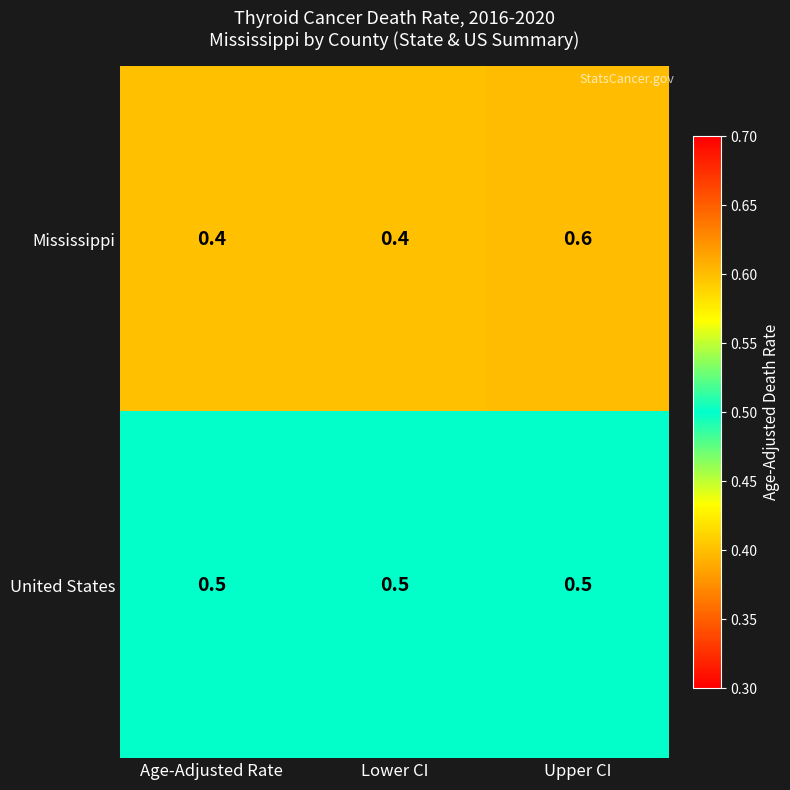

Read the Mississippi value at Lower CI.

0.4